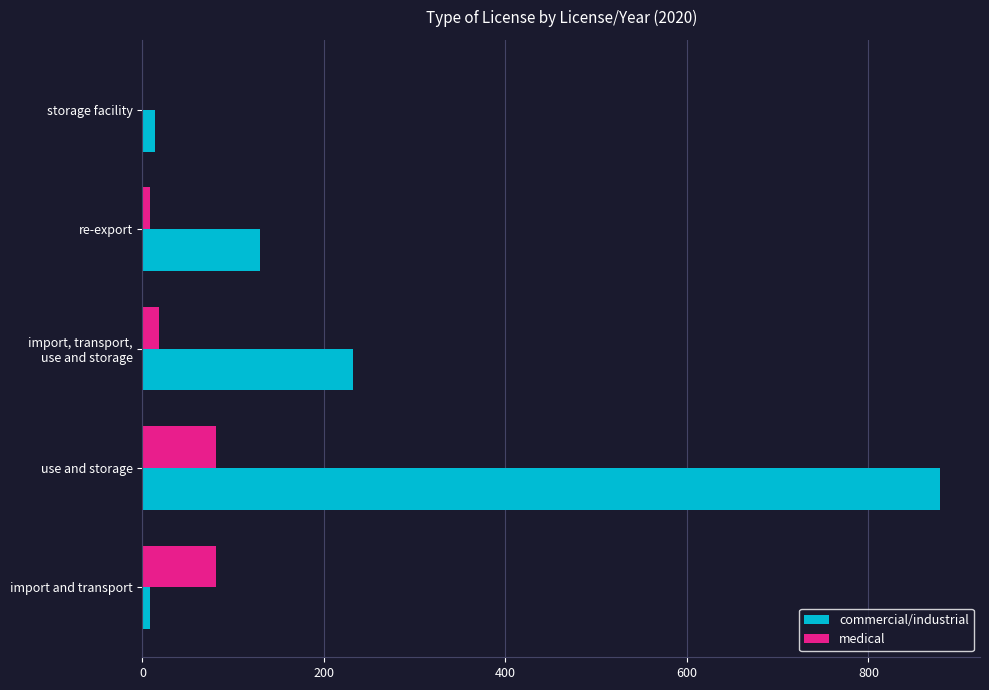

Which series changed the most between use and storage and storage facility?

commercial/industrial